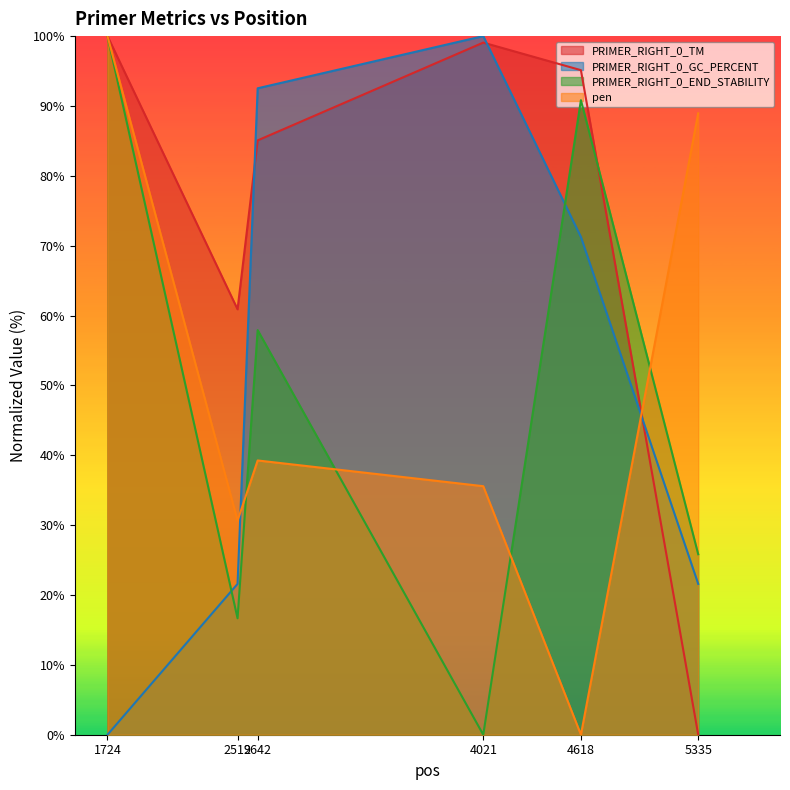

At 1724, list the series in order from smallest to largest.

PRIMER_RIGHT_0_GC_PERCENT, PRIMER_RIGHT_0_END_STABILITY, PRIMER_RIGHT_0_TM, pen